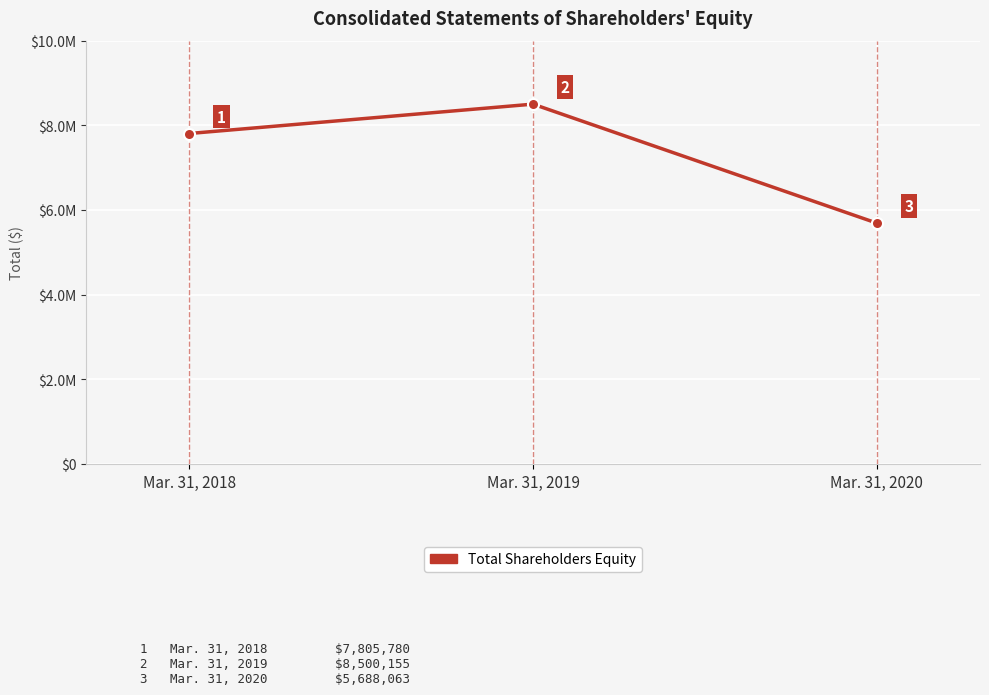

Is this an area chart (filled region under the line)?

No